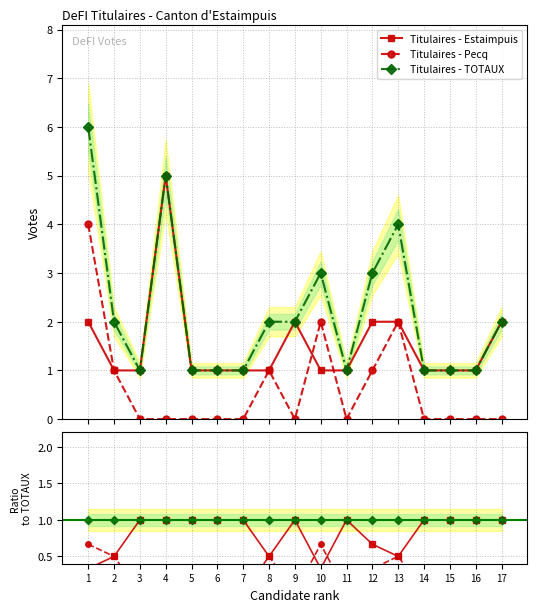

How many times do Titulaires - Estaimpuis and Titulaires - Pecq cross each other?

2